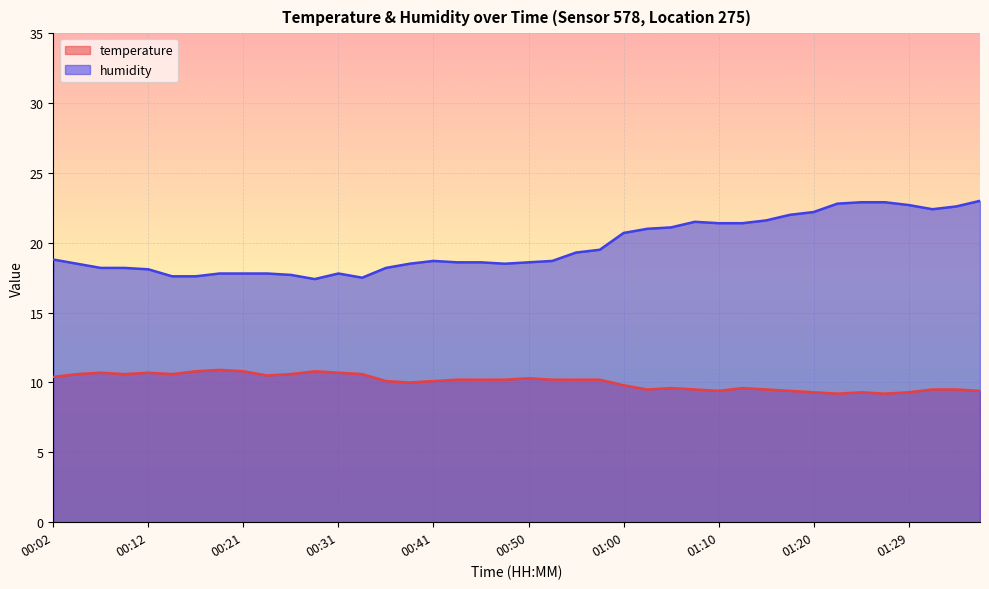

Does the chart display data point markers on the line(s)?

No